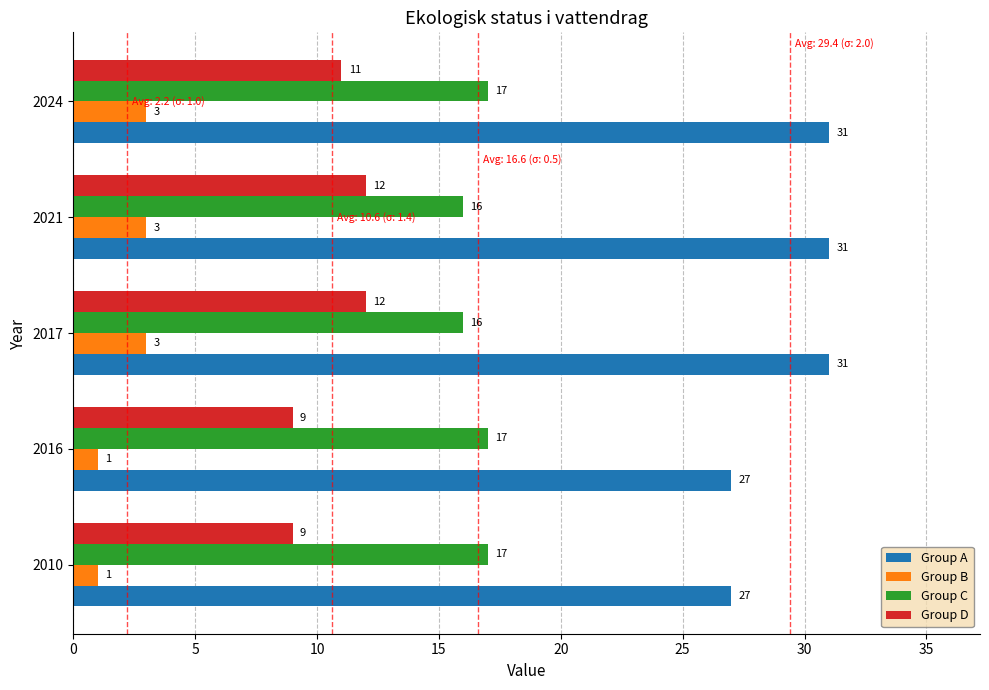

List the series in order of their peak value, highest first.

Group A, Group C, Group D, Group B